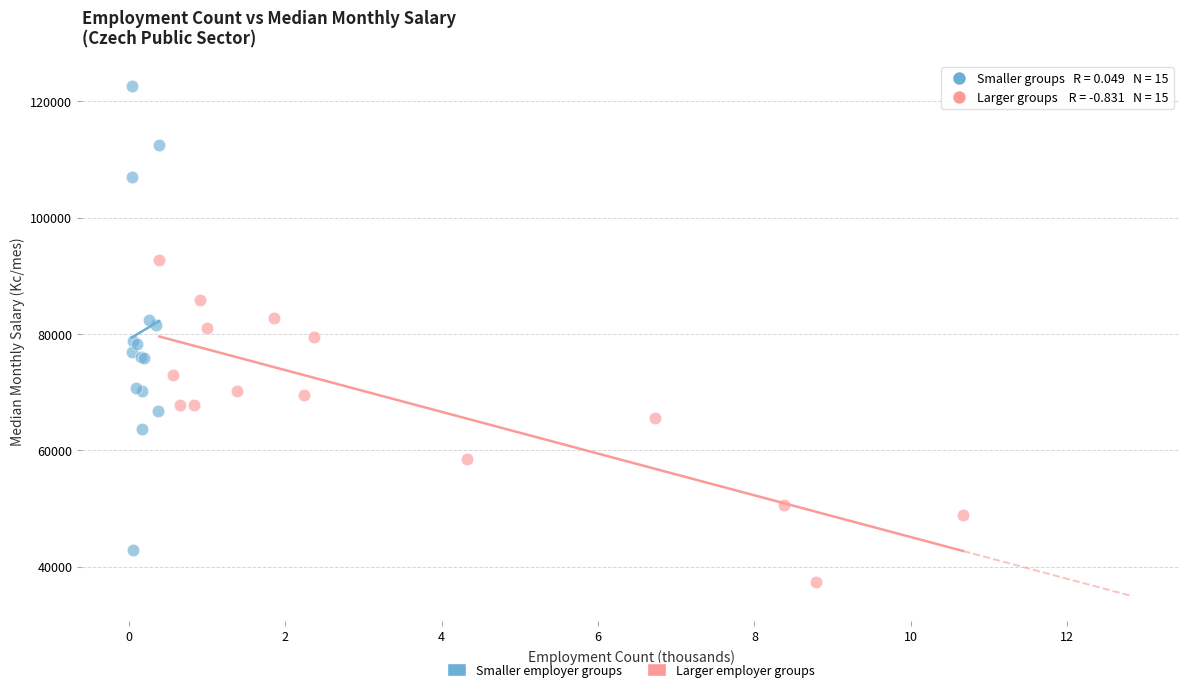

Which series reaches the minimum Y coordinate?

Larger employer groups